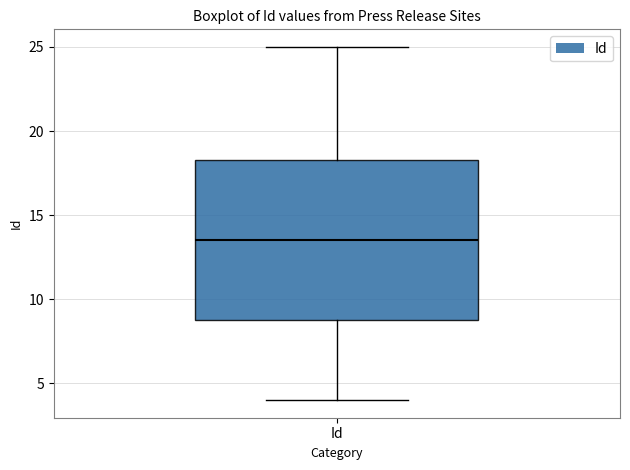

Transcribe this box plot: give where the median line is, the range the box spans, and where the two whiskers end, as read against the y-axis. The values are not printed on the chart, so give them approximately, as read against the axis.

median 13.5, box 9.0 to 18.5, whiskers 4.0 to 25.0